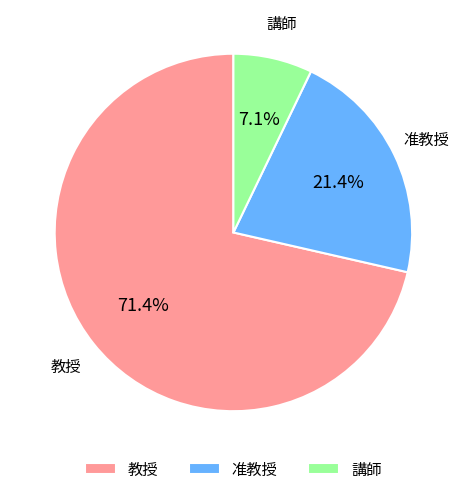

Is there a majority slice in this chart?

Yes